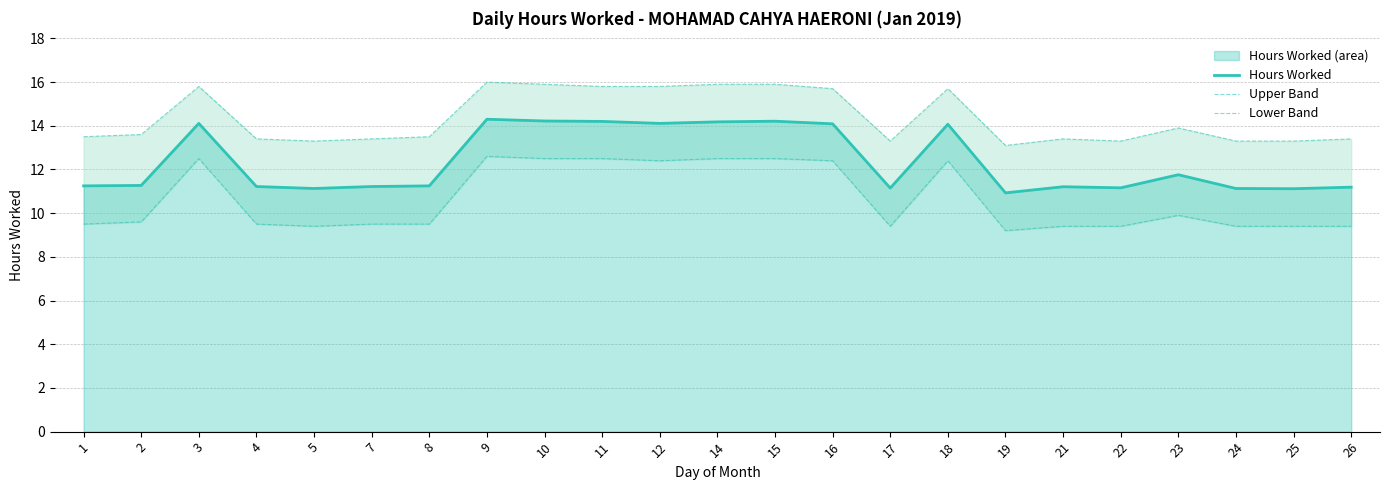

Is it true that Hours Worked equals 19.0 at 12?

False